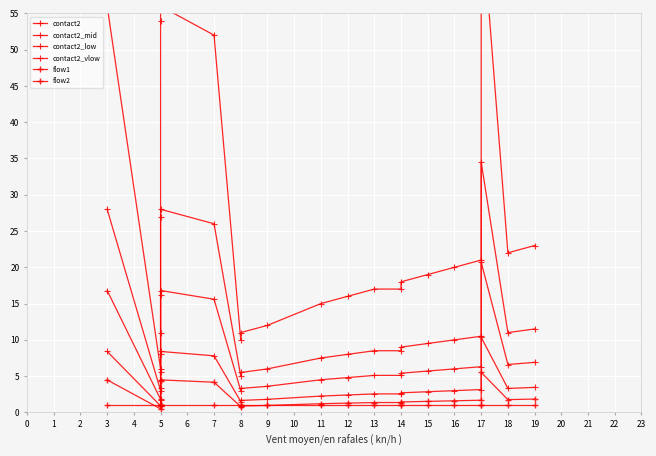

At which category is the sum across all series the highest?

17